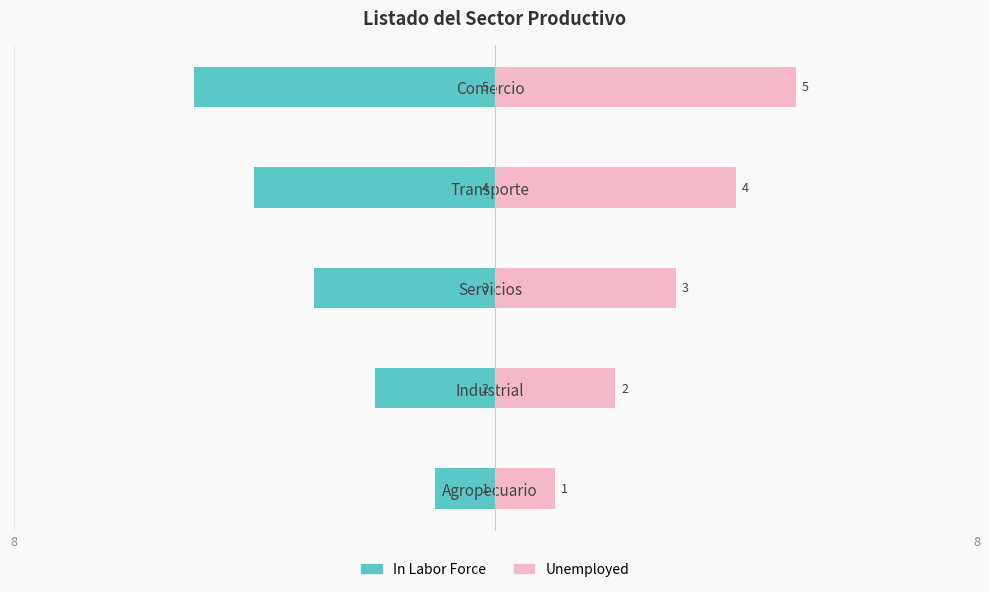

What is the smallest value displayed?

-5